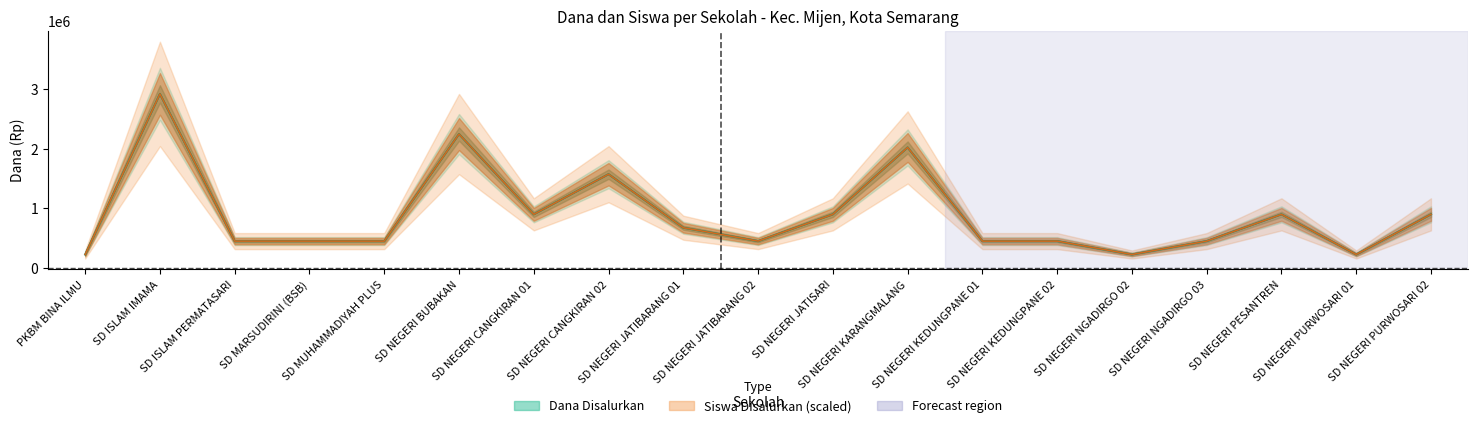

How many lines are shown in the chart?

2